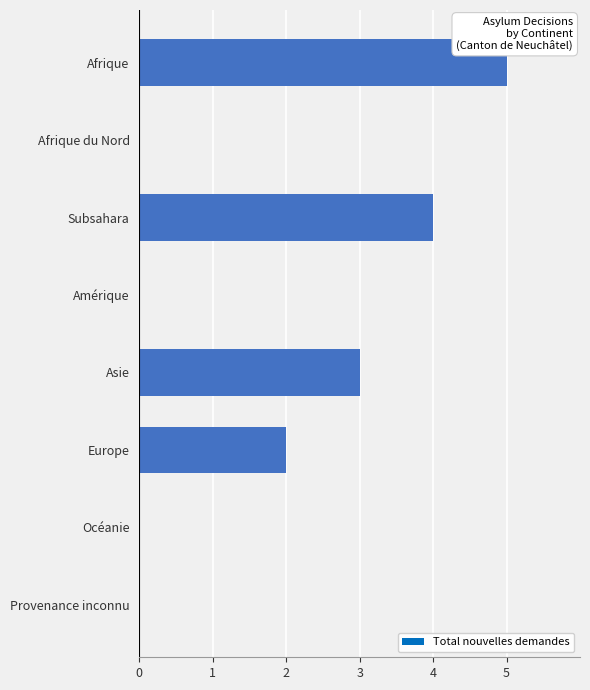

What is the maximum value shown in the chart?

5